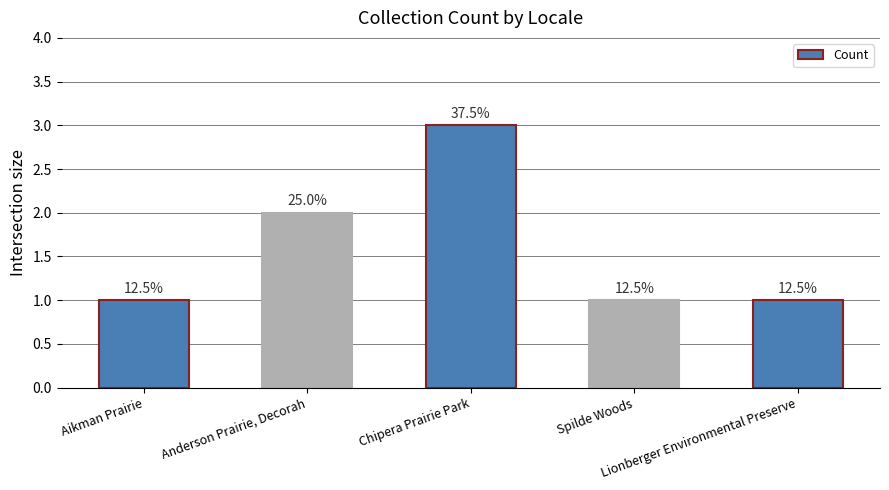

Are the bars horizontal?

No